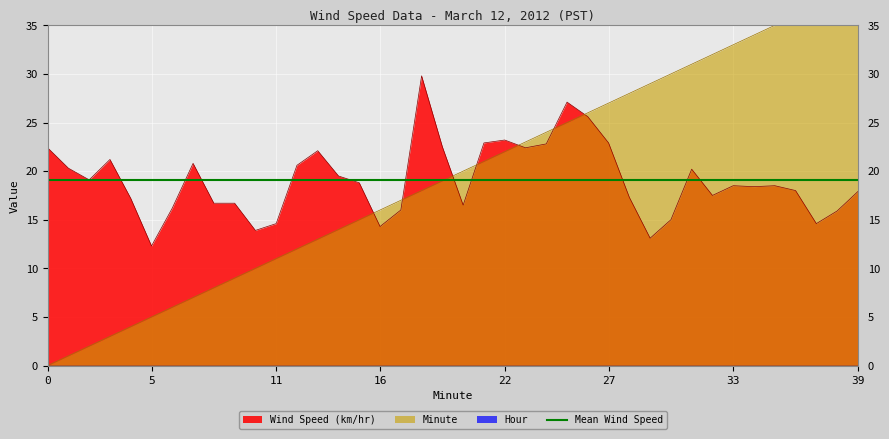

Rank the categories by Minute value from lowest to highest.

0, 1, 2, 3, 4, 5, 6, 7, 8, 9, 10, 11, 12, 13, 14, 15, 16, 17, 18, 19, 20, 21, 22, 23, 24, 25, 26, 27, 28, 29, 30, 31, 32, 33, 34, 35, 36, 37, 38, 39